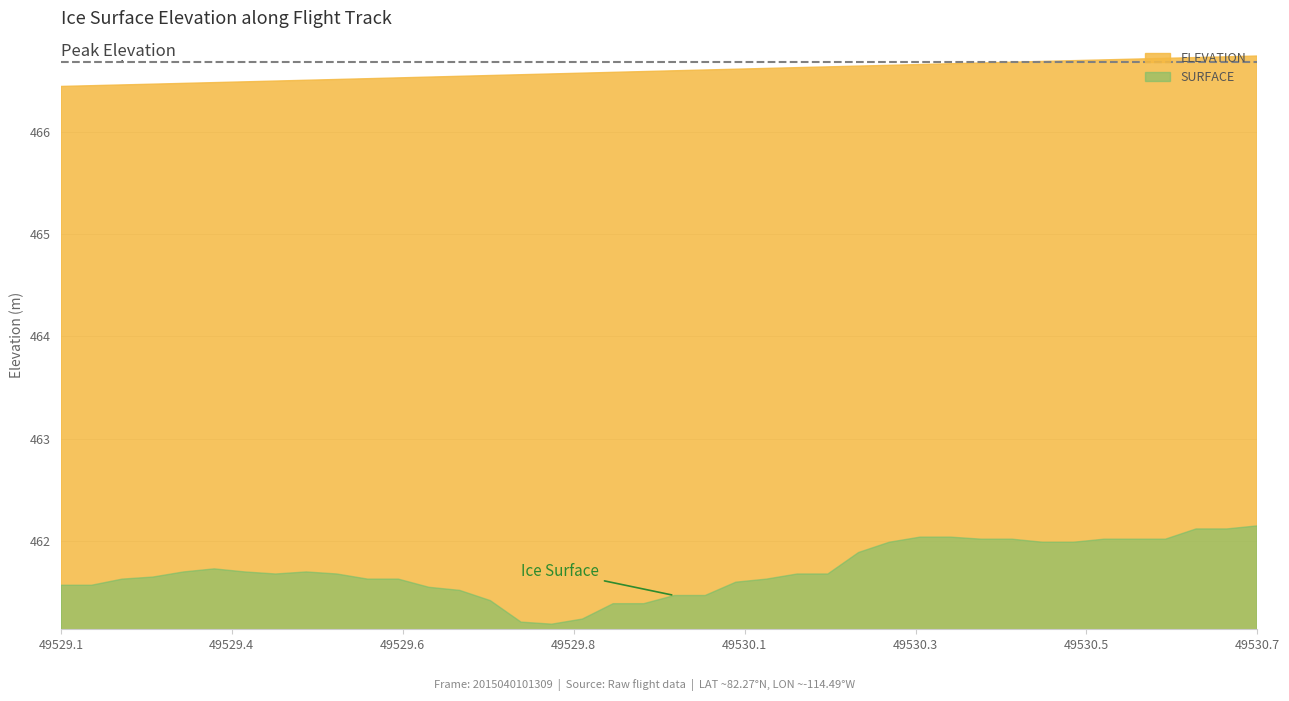

At which category does the chart reach its peak across all series?

39